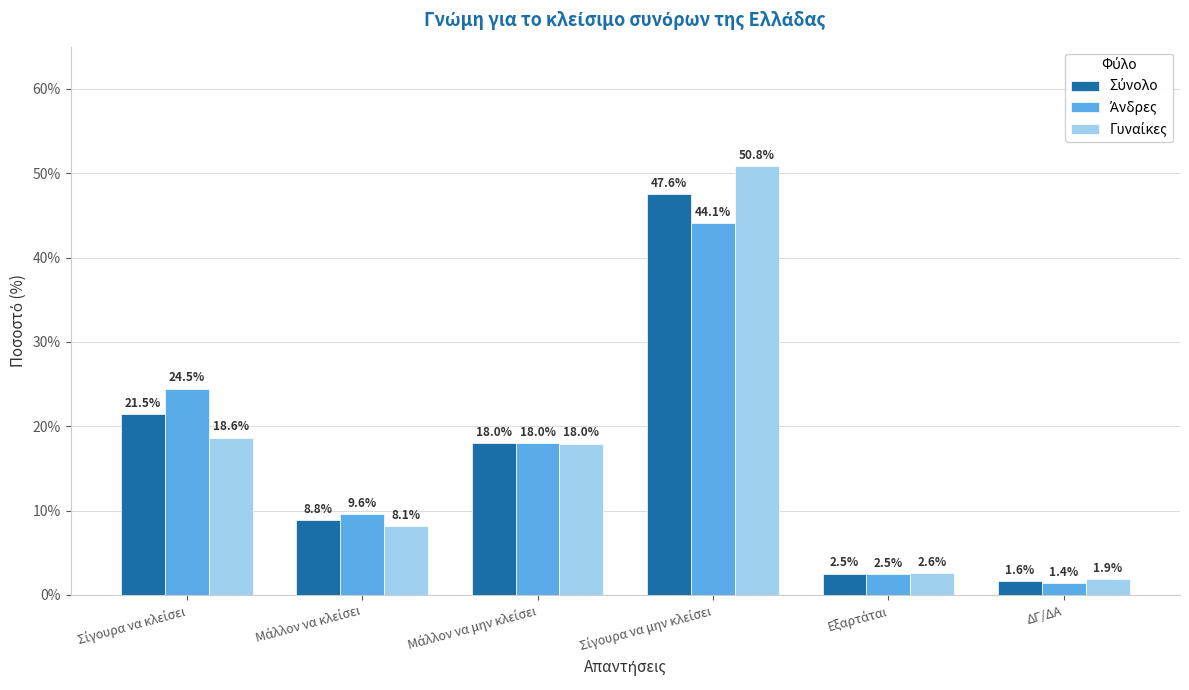

At which category does the chart reach its minimum across all series?

ΔΓ/ΔΑ